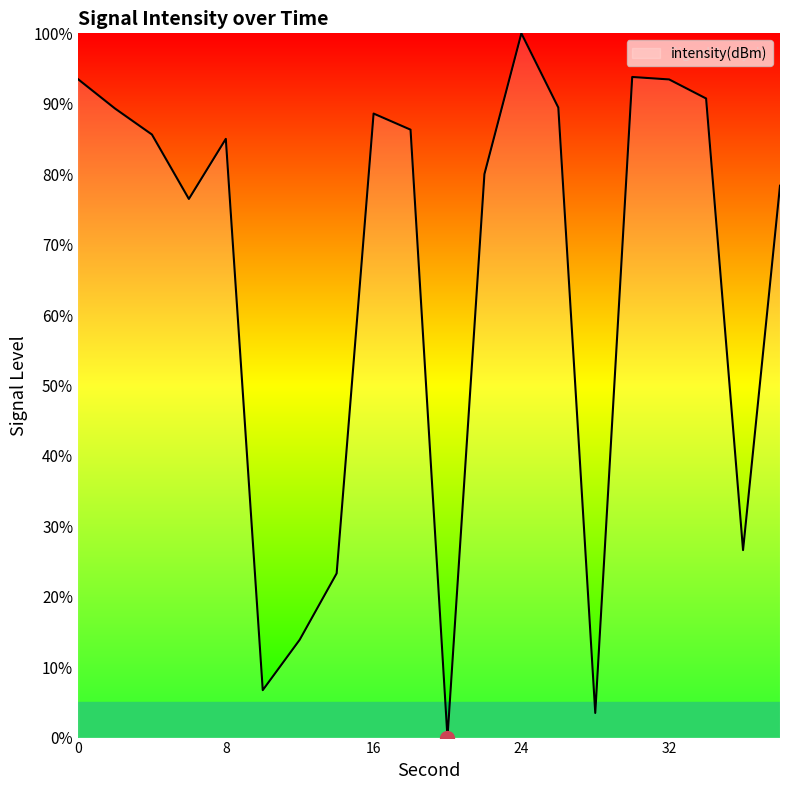

What is the difference between the maximum and minimum values?

100.0